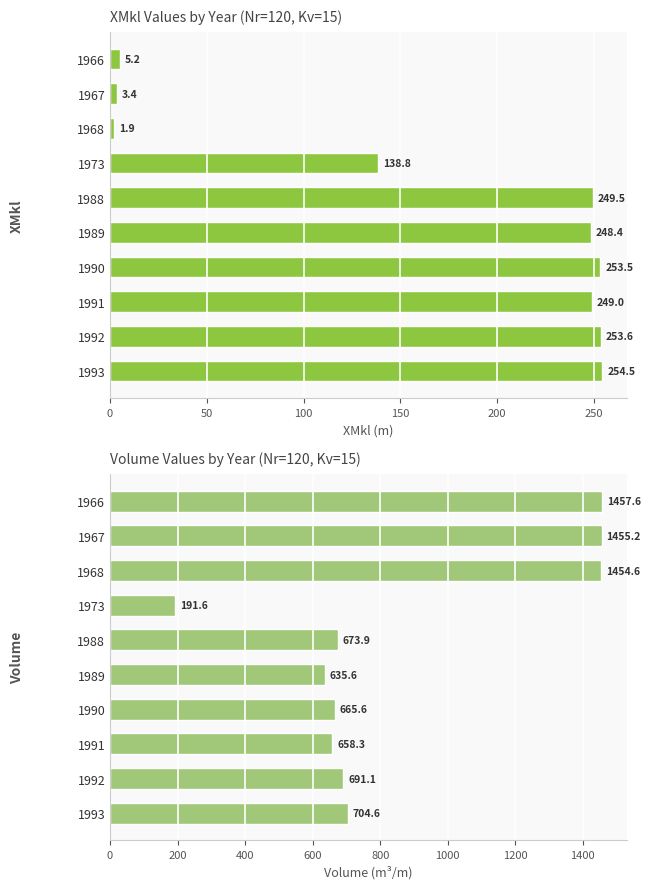

True or false: XMkl has a value of 5.2 at 1966.

True